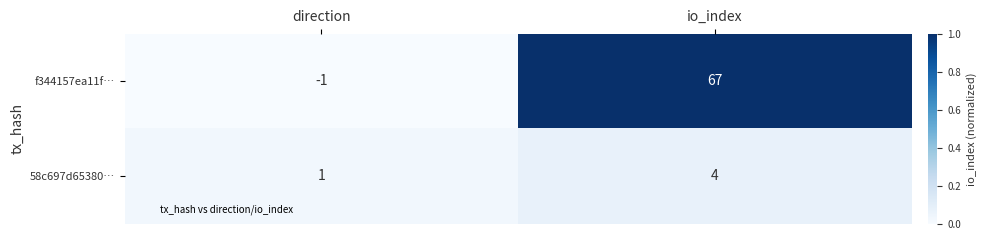

True or false: f344157ea11f… has a value of -1 at direction.

True